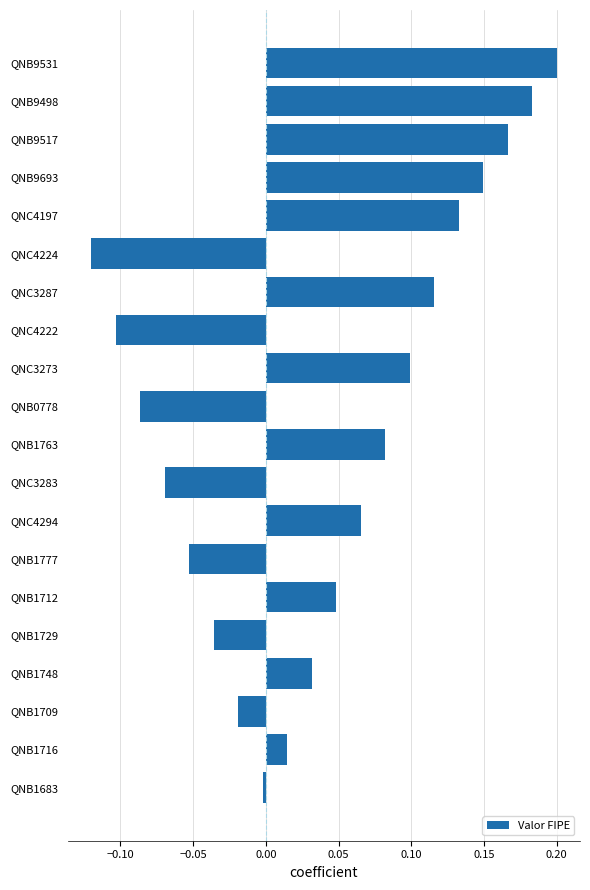

Count the number of data series in this chart.

1